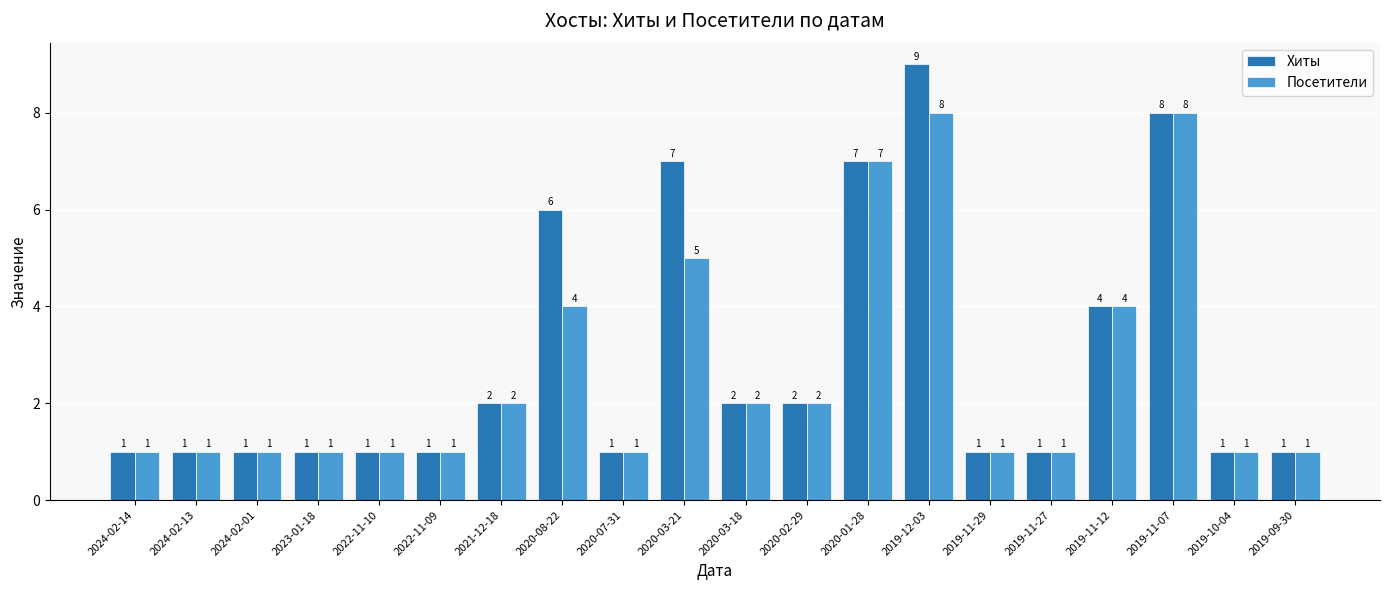

What is the total value across all series at 2019-11-07?

16